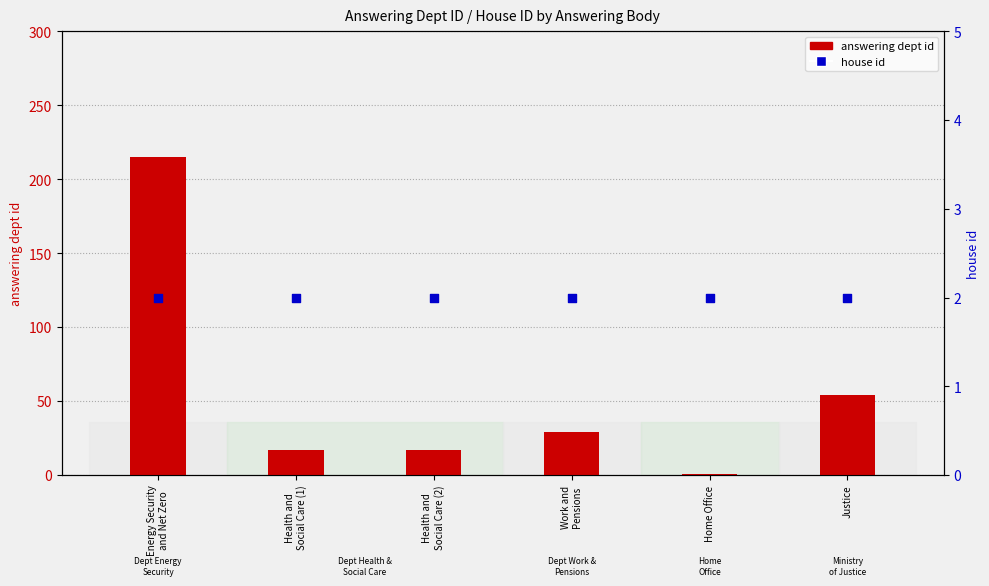

At how many categories does at least one series exceed 186?

1